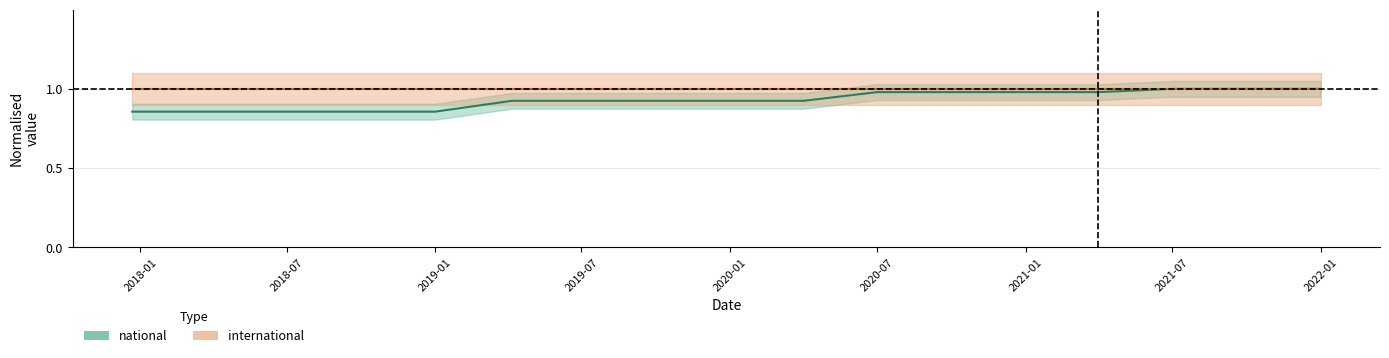

What is the minimum value shown in the chart?

0.9